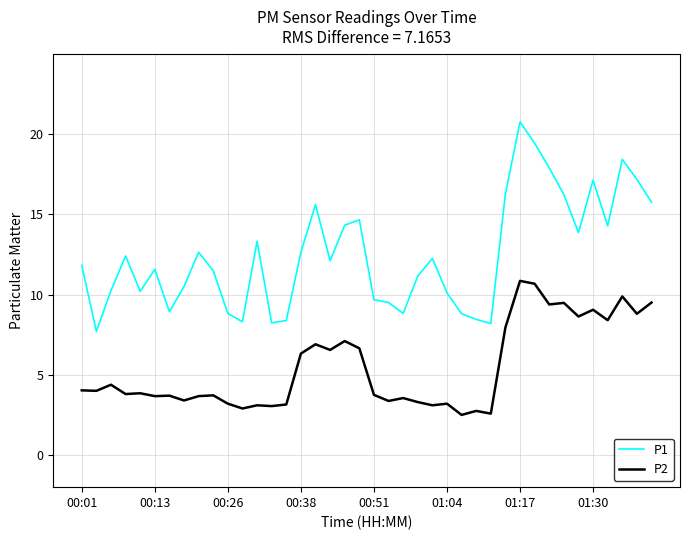

Which series has the largest total across all categories?

P1